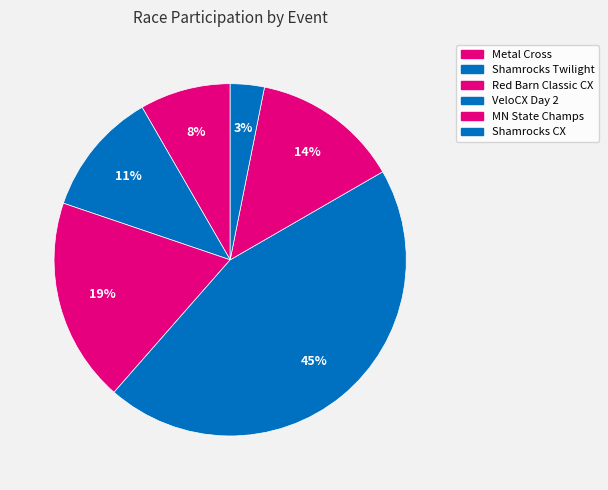

How many segments does this pie chart have?

6